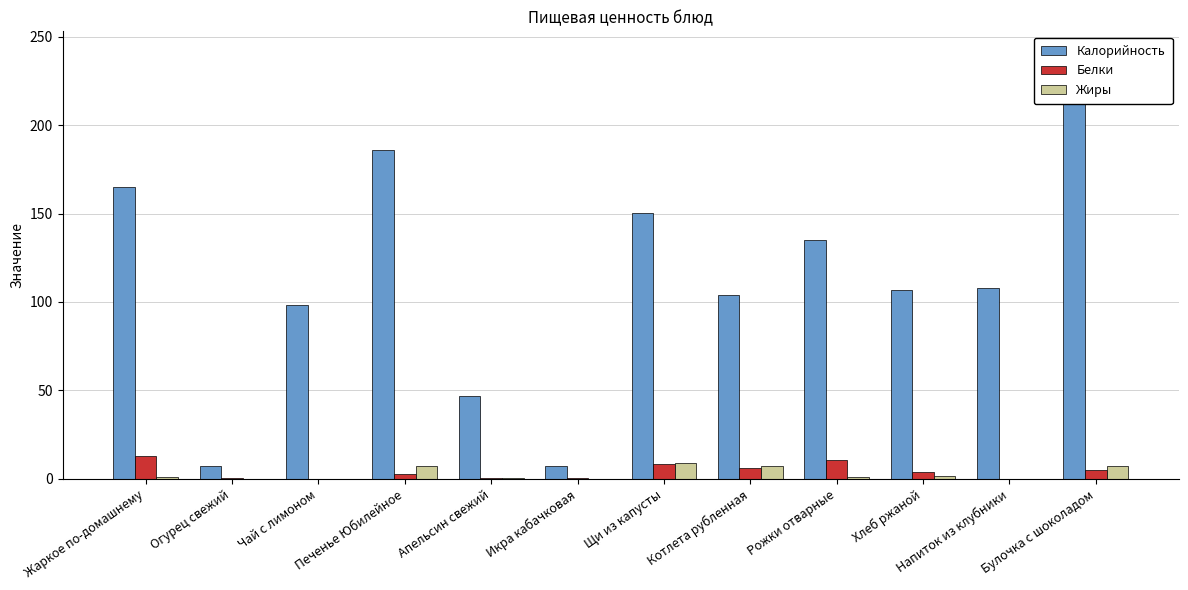

Are the bars grouped side by side (vs. stacked)?

Yes